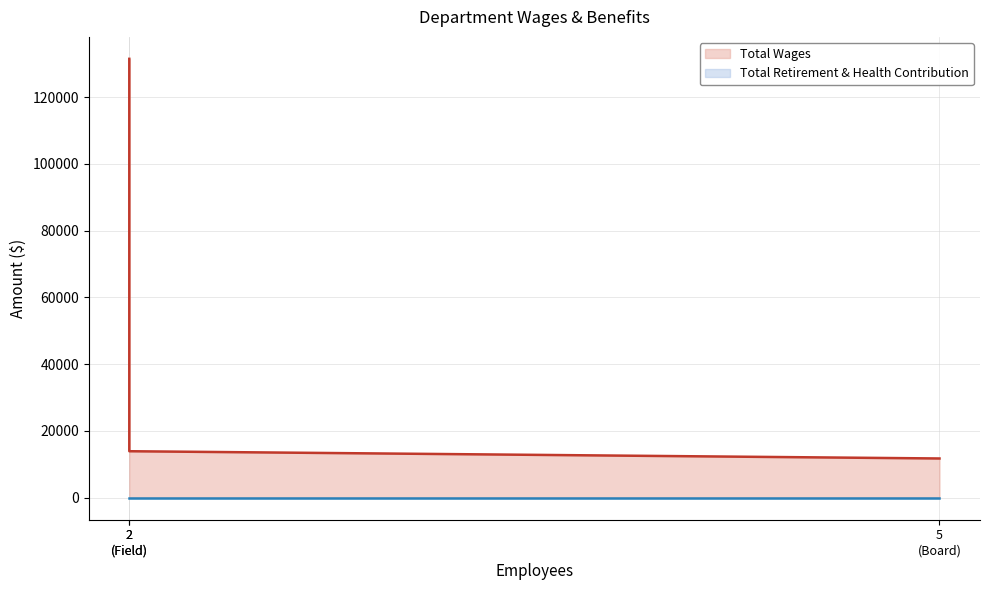

Is it true that Total Wages equals 131467 at 2
(Field)?

True